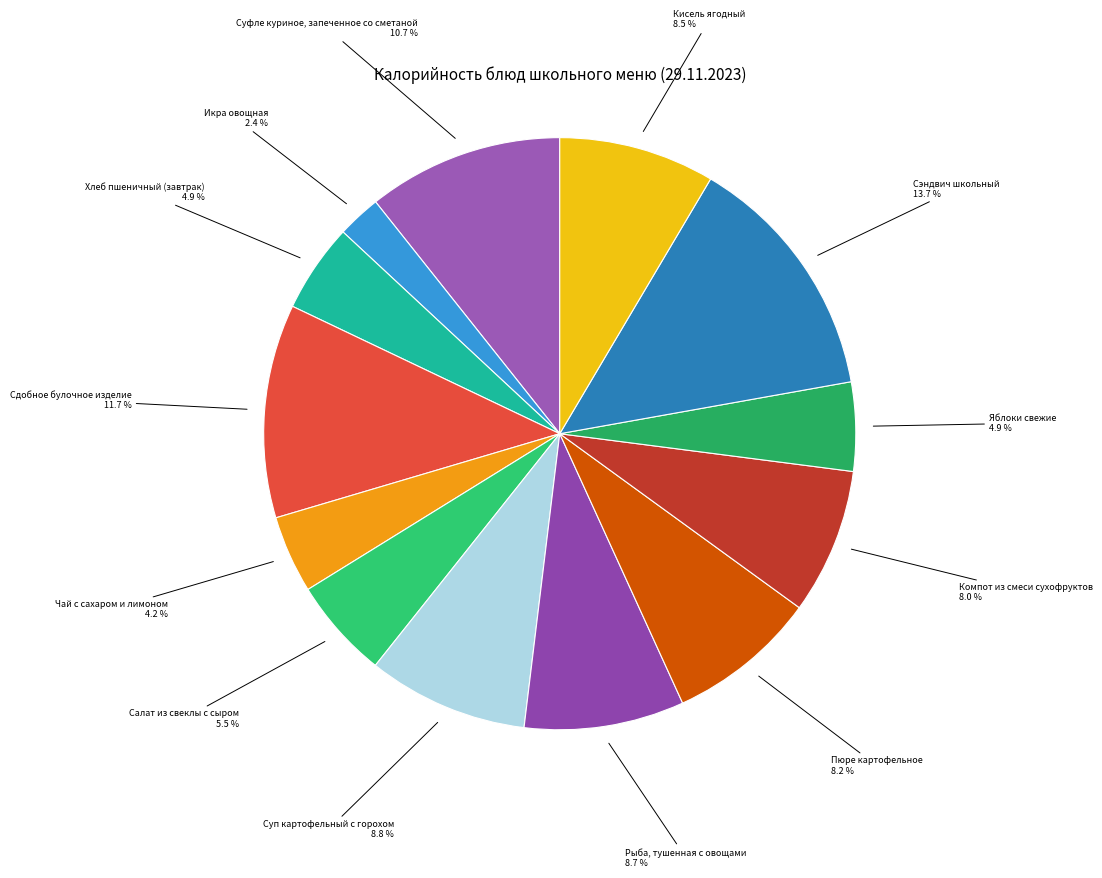

How many segments does this pie chart have?

13